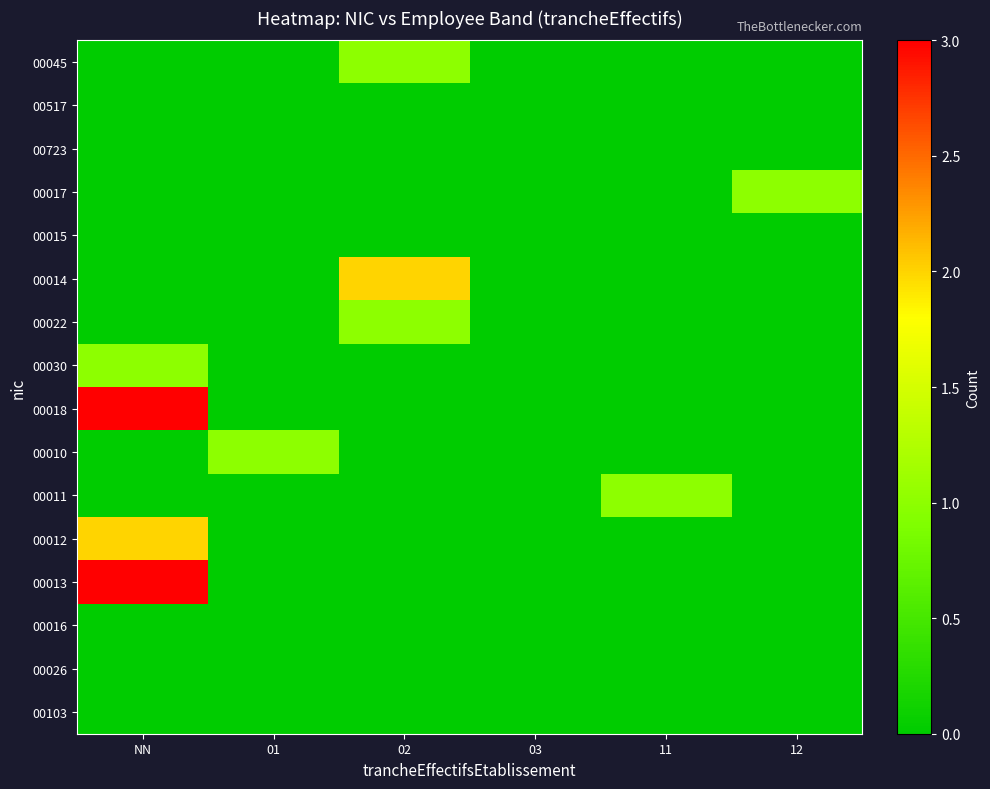

Which series has the widest spread of values?

00018